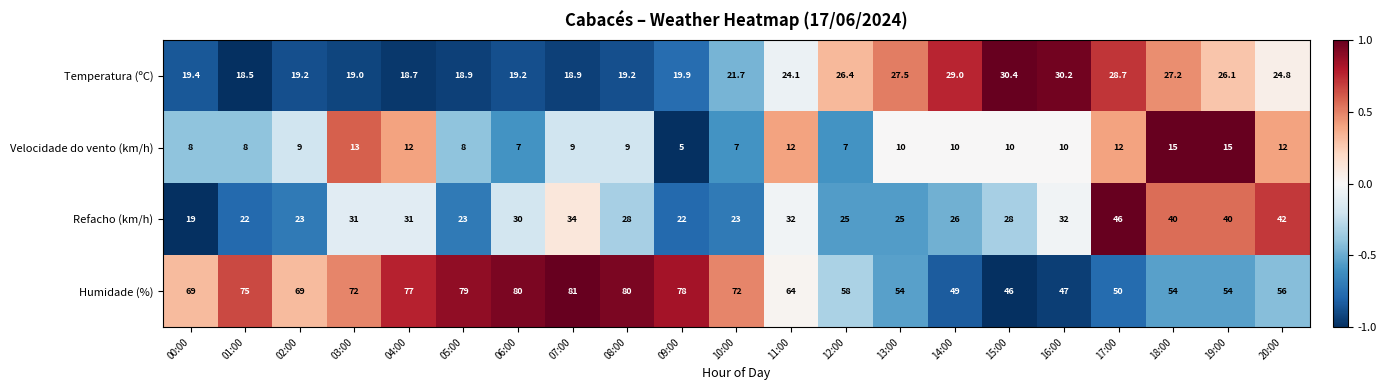

At which label does Velocidade do vento (km/h) first exceed 10?

03:00